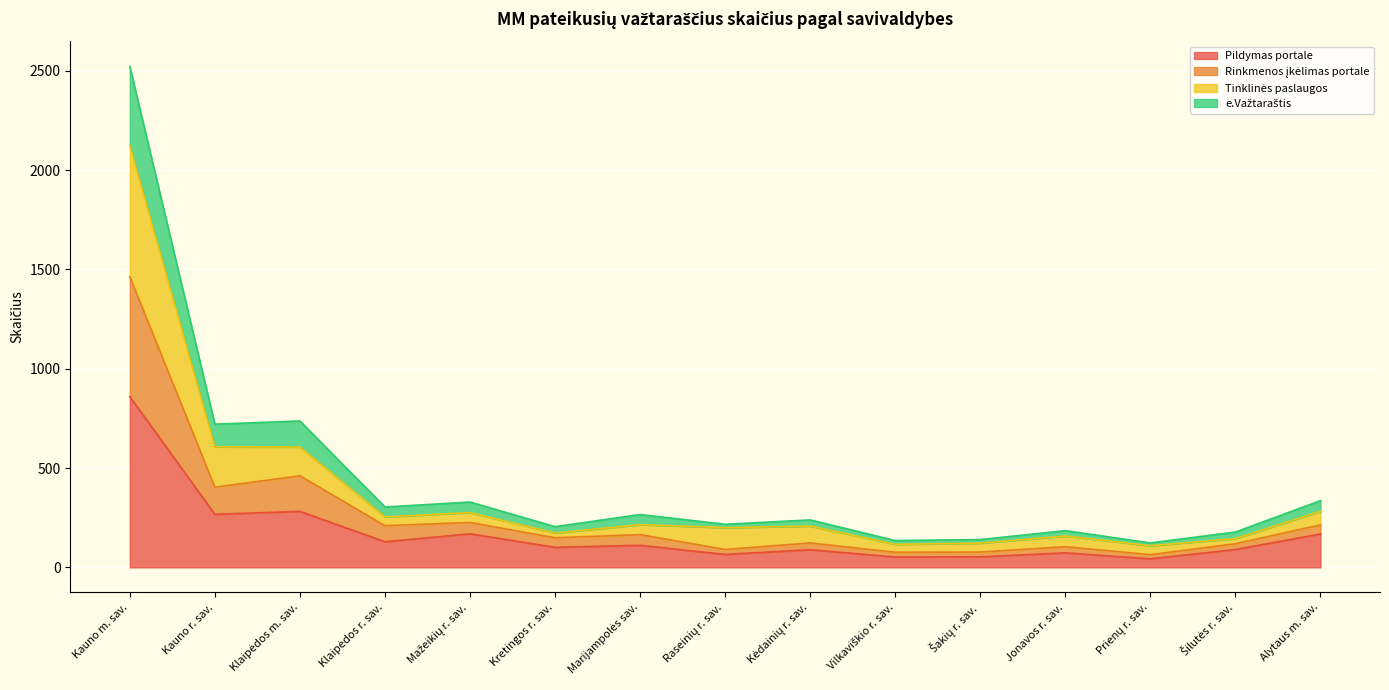

The Pildymas portale series shows 267 at Kauno r. sav.. True or false?

True